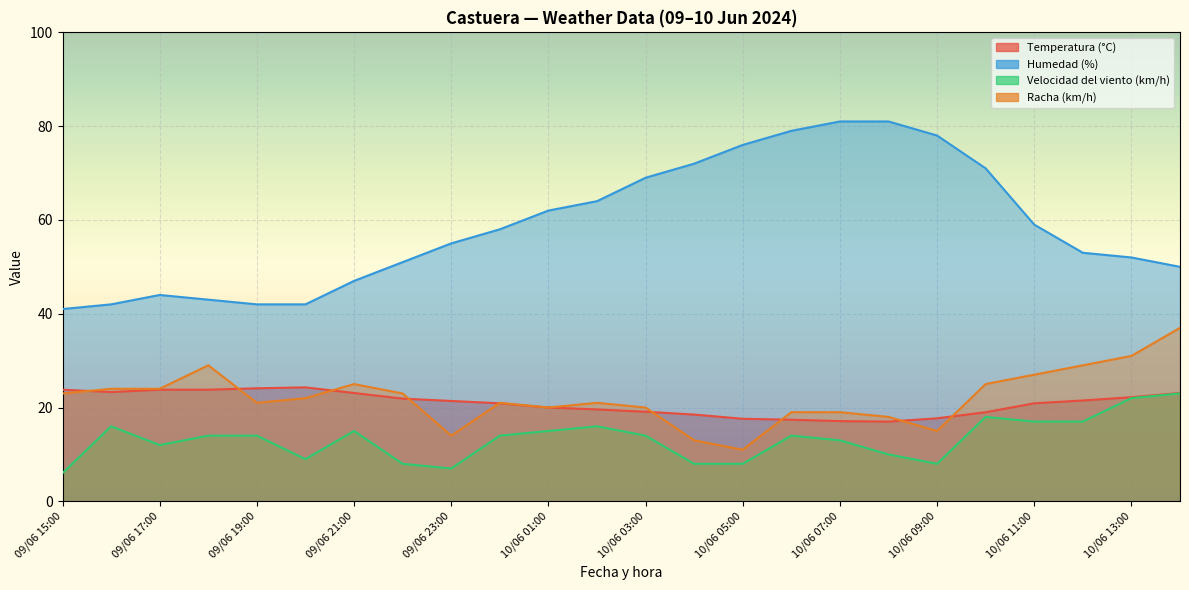

What is the average value of the Racha (km/h) series?

22.1